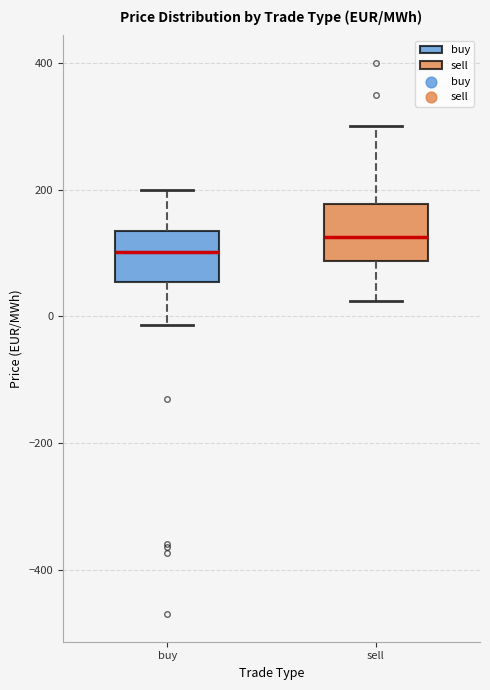

Where does the lower whisker of the box for buy end on the y-axis? The values are not printed on the chart, so give them approximately, as read against the axis.

-20